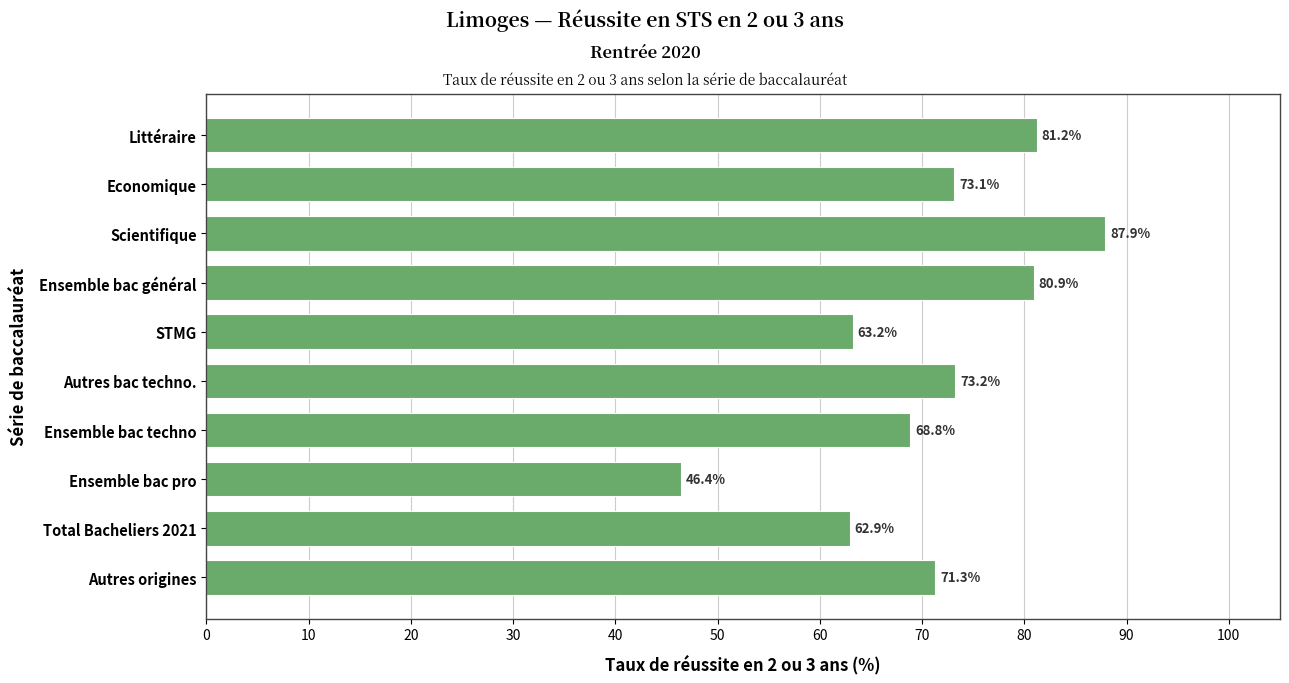

The chart shows a value of 73.2 at Autres bac techno.. True or false?

True